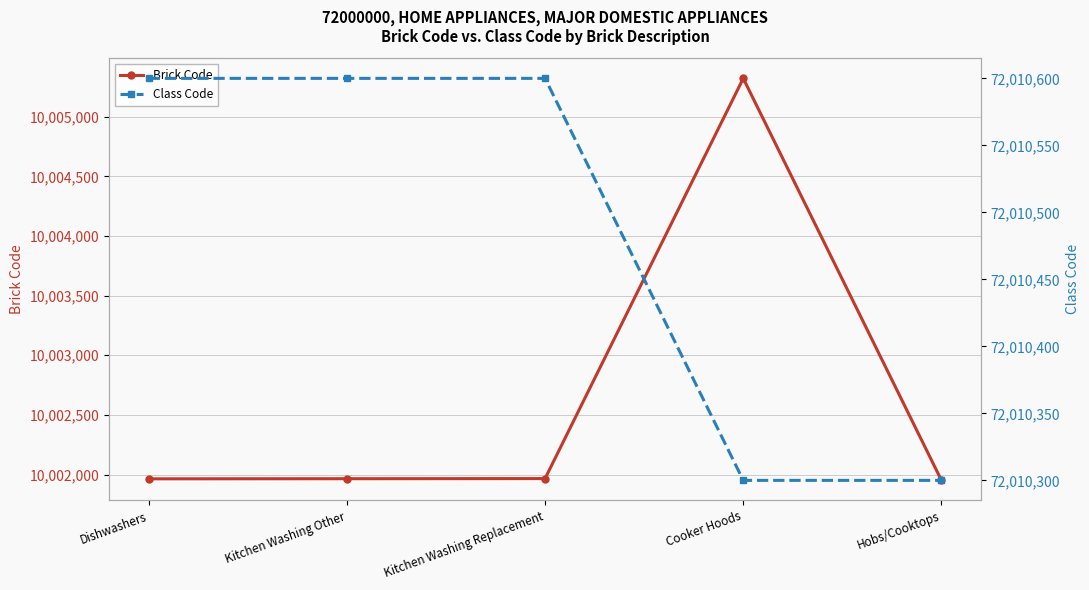

At which category is the sum across all series the highest?

Cooker Hoods